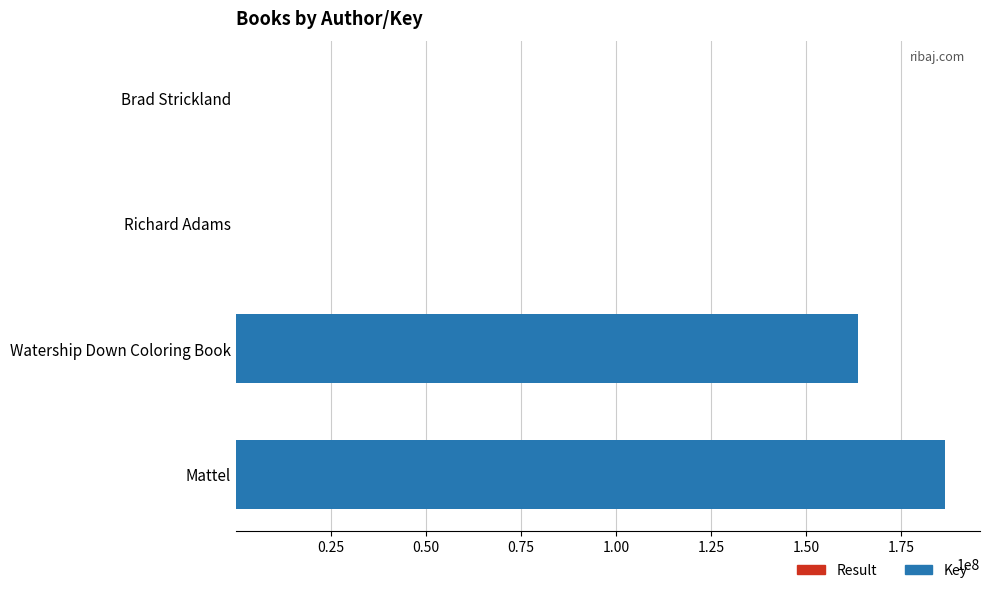

Count the number of data series in this chart.

2